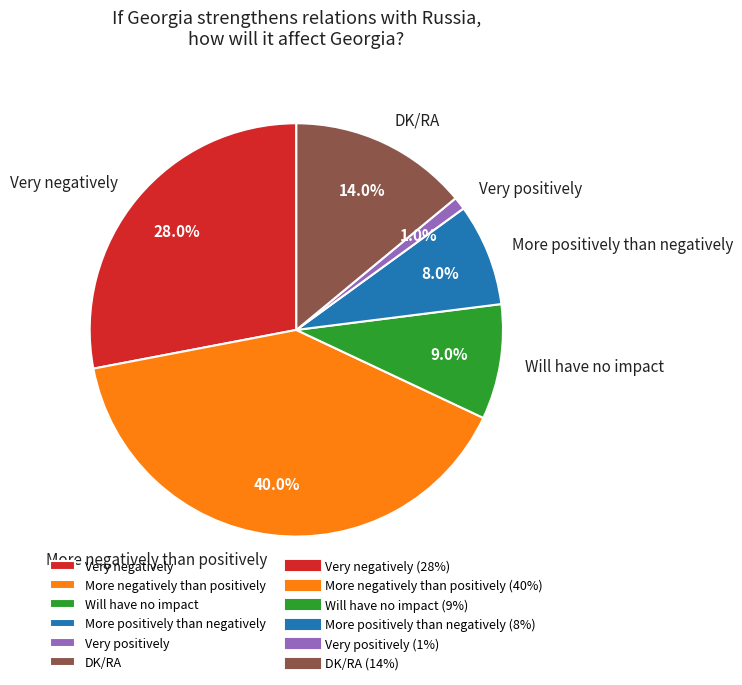

What is the smallest slice in the pie chart?

Very positively